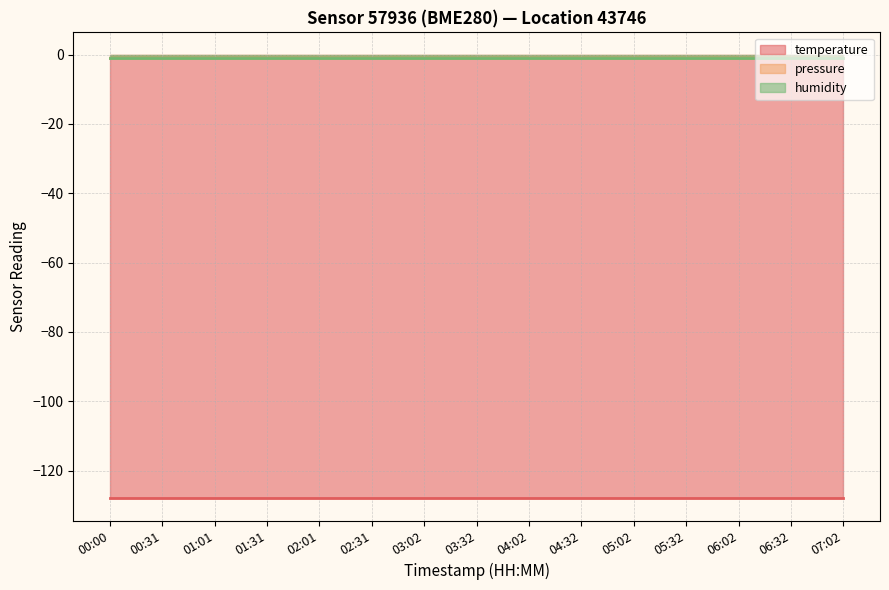

What is the spread (max minus min) of values at 03:32?

127